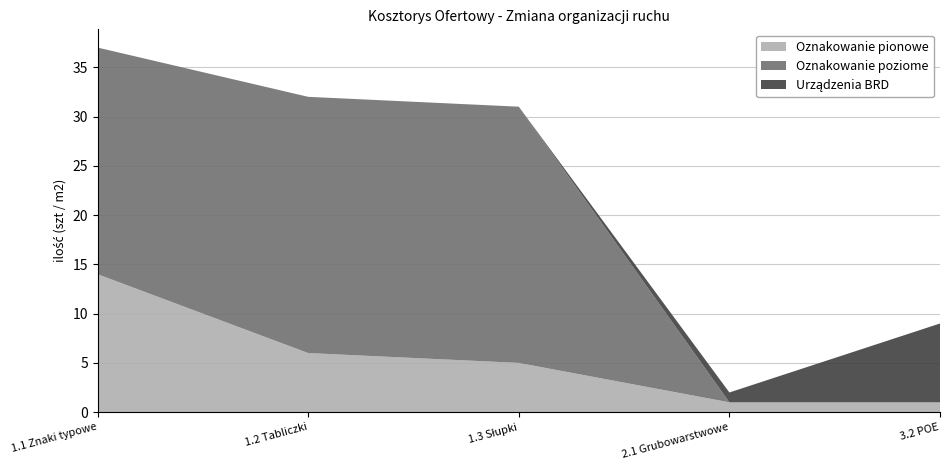

Reading left to right, what are all the values shown in this chart?

Oznakowanie pionowe: 1.1 Znaki typowe=14	1.2 Tabliczki=6	1.3 Słupki=5	2.1 Grubowarstwowe=1	3.2 POE=1
Oznakowanie poziome: 1.1 Znaki typowe=23	1.2 Tabliczki=26	1.3 Słupki=26	2.1 Grubowarstwowe=0	3.2 POE=0
Urządzenia BRD: 1.1 Znaki typowe=0	1.2 Tabliczki=0	1.3 Słupki=0	2.1 Grubowarstwowe=1	3.2 POE=8